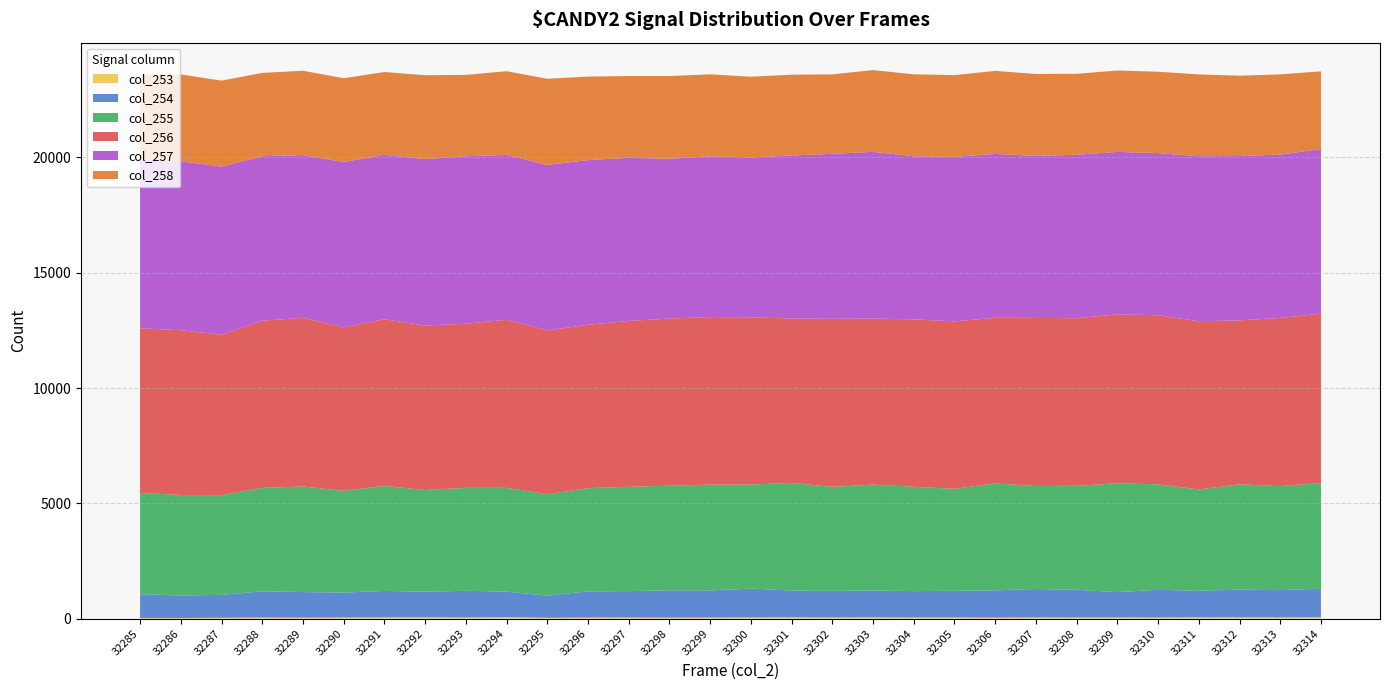

Reading left to right, what are all the values shown in this chart?

col_253: 32285=25	32286=26	32287=38	32288=50	32289=42	32290=50	32291=55	32292=58	32293=52	32294=65	32295=36	32296=47	32297=50	32298=41	32299=48	32300=52	32301=57	32302=51	32303=57	32304=49	32305=52	32306=44	32307=52	32308=50	32309=54	32310=48	32311=59	32312=56	32313=55	32314=65
col_254: 32285=1037	32286=978	32287=993	32288=1136	32289=1112	32290=1080	32291=1146	32292=1112	32293=1156	32294=1106	32295=963	32296=1137	32297=1144	32298=1187	32299=1176	32300=1250	32301=1162	32302=1153	32303=1166	32304=1144	32305=1157	32306=1182	32307=1234	32308=1201	32309=1095	32310=1205	32311=1149	32312=1204	32313=1181	32314=1232
col_255: 32285=4389	32286=4358	32287=4324	32288=4485	32289=4576	32290=4413	32291=4554	32292=4409	32293=4463	32294=4502	32295=4397	32296=4475	32297=4524	32298=4538	32299=4587	32300=4514	32301=4667	32302=4511	32303=4590	32304=4524	32305=4421	32306=4639	32307=4465	32308=4510	32309=4718	32310=4571	32311=4396	32312=4566	32313=4510	32314=4584
col_256: 32285=7139	32286=7145	32287=6960	32288=7248	32289=7317	32290=7088	32291=7229	32292=7129	32293=7121	32294=7288	32295=7103	32296=7086	32297=7194	32298=7245	32299=7267	32300=7252	32301=7131	32302=7287	32303=7201	32304=7261	32305=7261	32306=7184	32307=7290	32308=7266	32309=7324	32310=7334	32311=7293	32312=7110	32313=7295	32314=7345
col_257: 32285=7309	32286=7322	32287=7287	32288=7134	32289=7055	32290=7172	32291=7128	32292=7220	32293=7260	32294=7149	32295=7176	32296=7139	32297=7073	32298=6933	32299=6973	32300=6933	32301=7068	32302=7154	32303=7230	32304=7073	32305=7134	32306=7104	32307=7024	32308=7089	32309=7049	32310=7031	32311=7157	32312=7125	32313=7082	32314=7138
col_258: 32285=3689	32286=3772	32287=3729	32288=3613	32289=3657	32290=3633	32291=3593	32292=3638	32293=3528	32294=3630	32295=3737	32296=3623	32297=3544	32298=3586	32299=3554	32300=3500	32301=3504	32302=3447	32303=3544	32304=3554	32305=3546	32306=3601	32307=3555	32308=3511	32309=3530	32310=3528	32311=3546	32312=3485	32313=3479	32314=3370